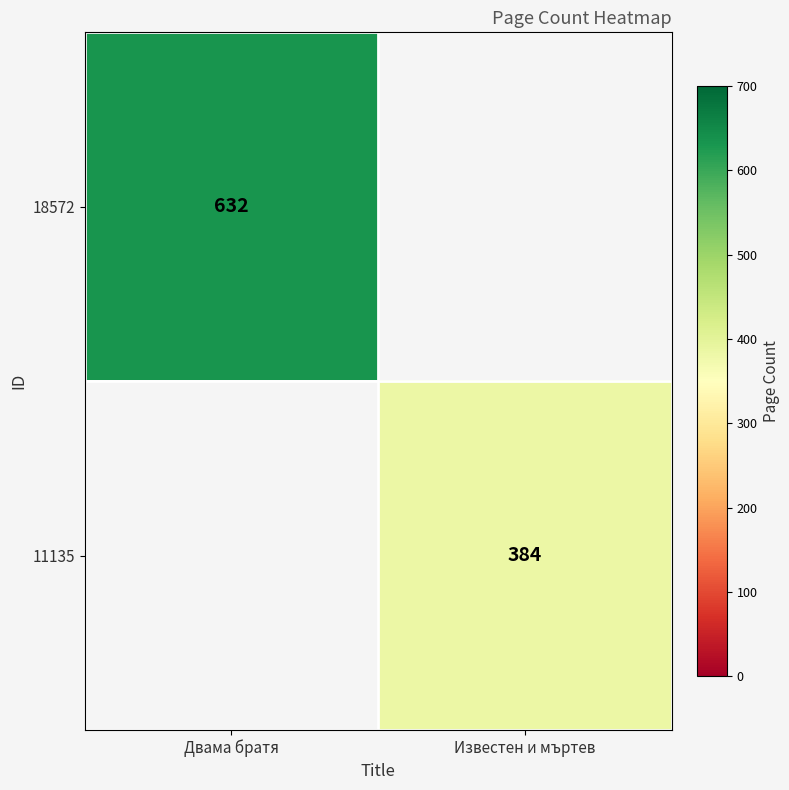

Is it true that 18572 equals 368 at Двама братя?

False